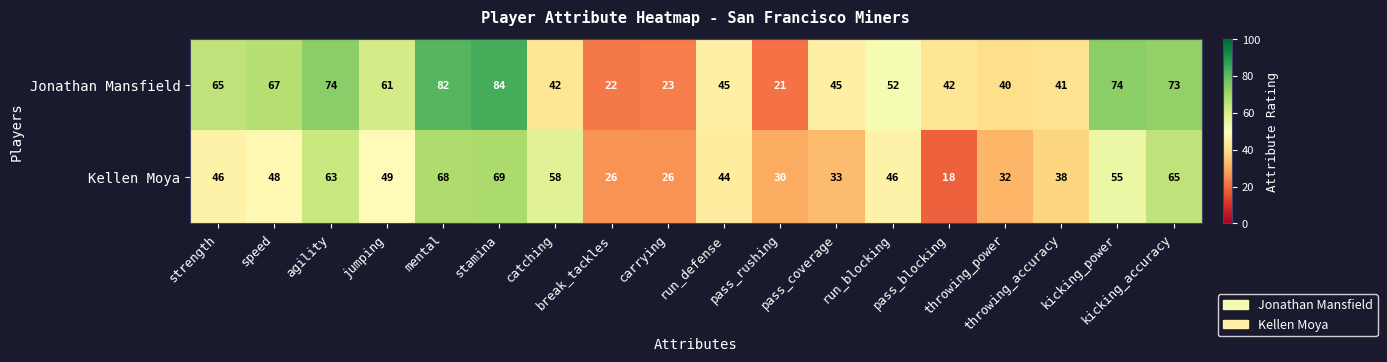

What is the total value across all series at pass_rushing?

51